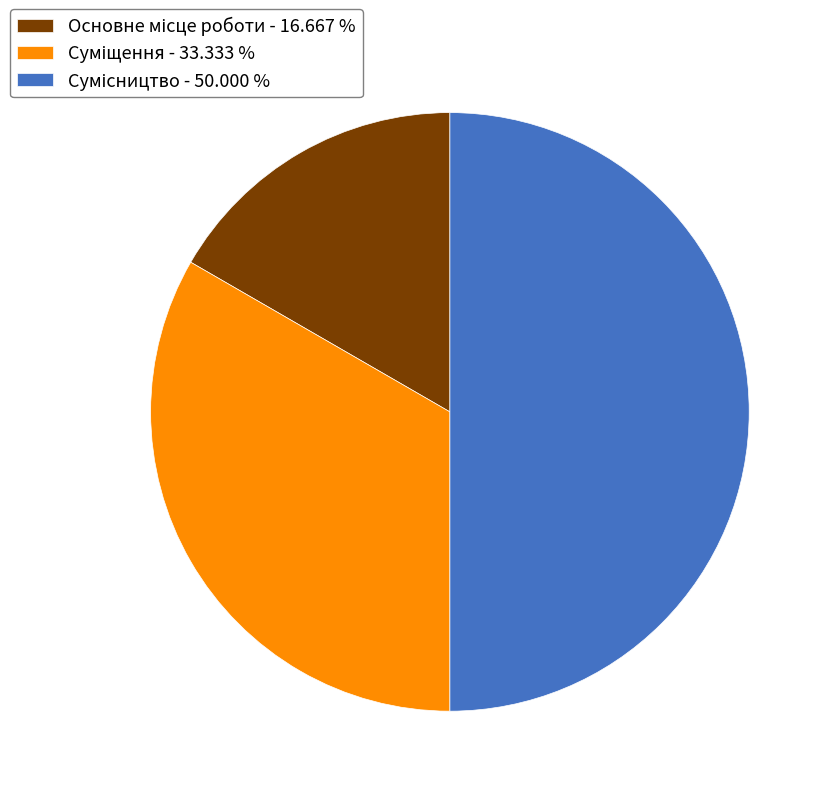

Is there a majority slice in this chart?

No